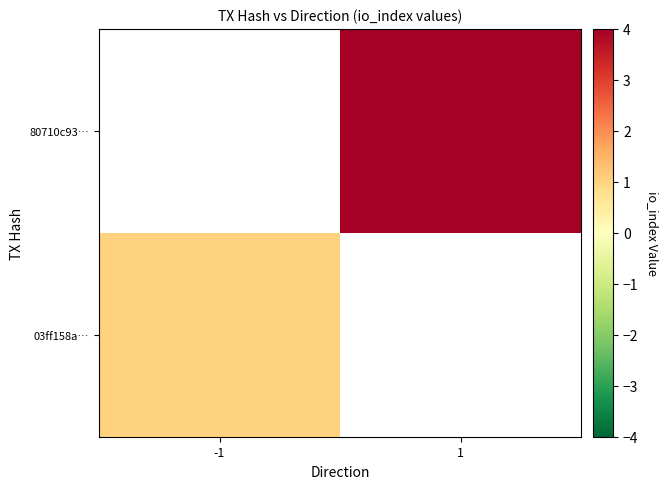

At how many categories does at least one series exceed 1?

1